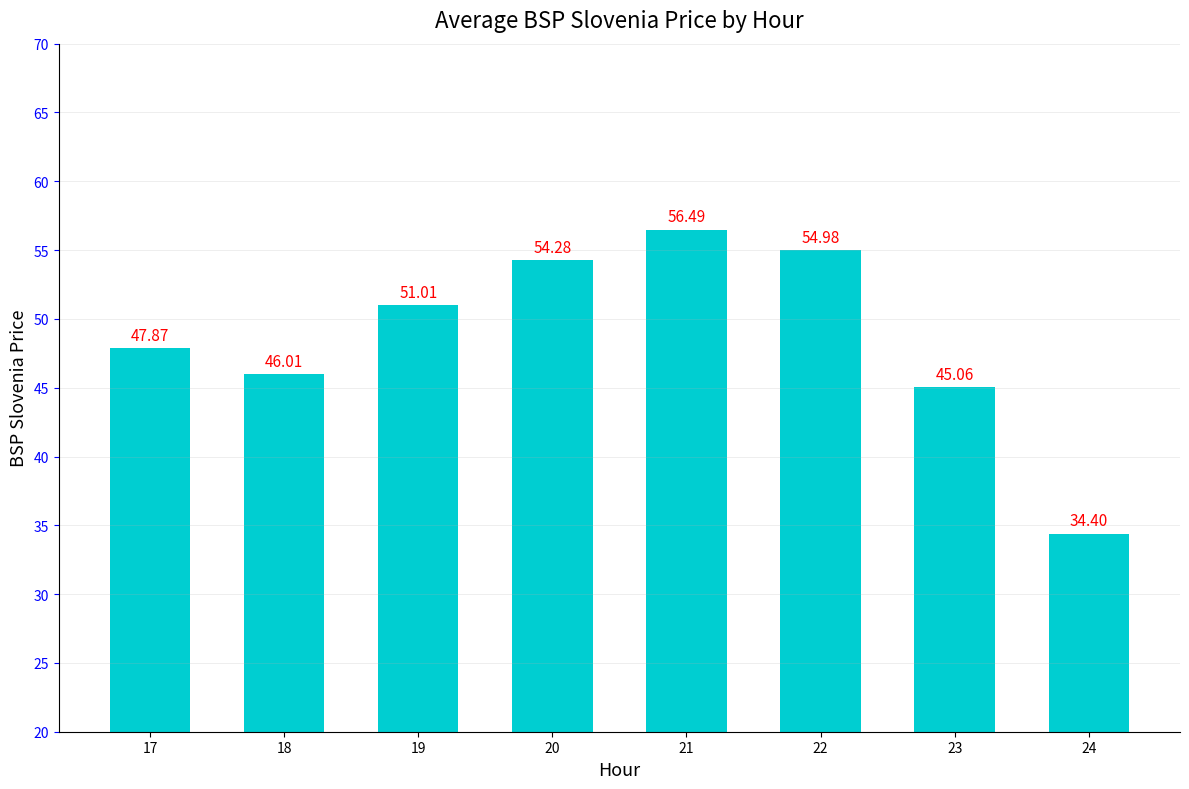

Reading right to left, what are all the values shown in this chart?

34.4	45.1	55.0	56.5	54.3	51.0	46.0	47.9